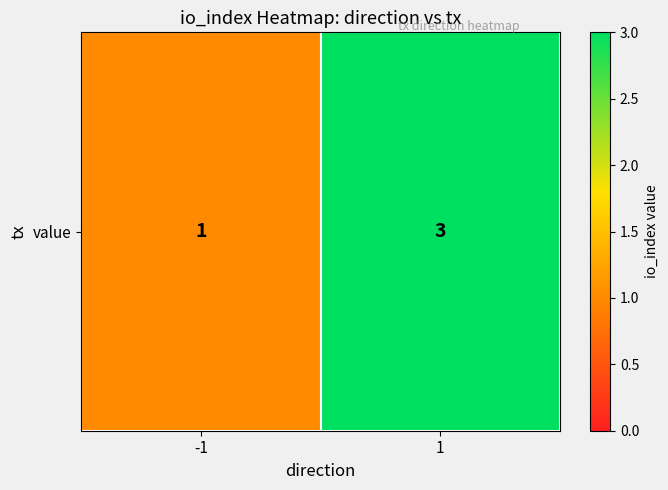

Which label corresponds to the smallest value in the chart?

-1